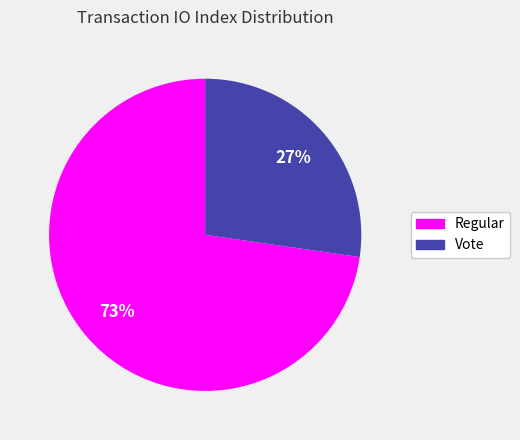

To the nearest percent, what is the average slice percentage?

50%